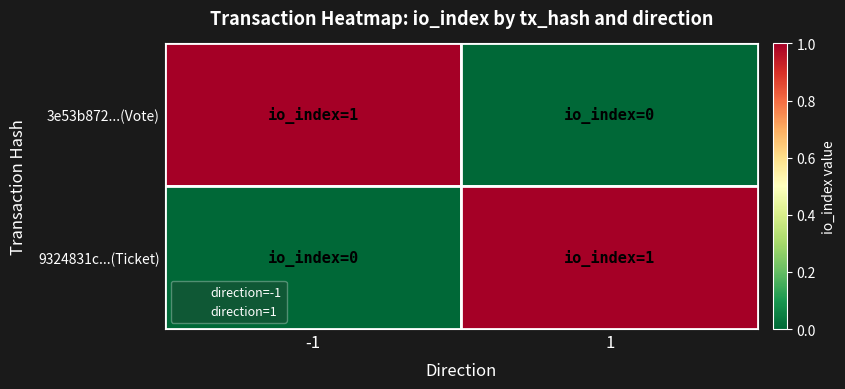

What are all the series names shown in the legend?

direction=-1, direction=1